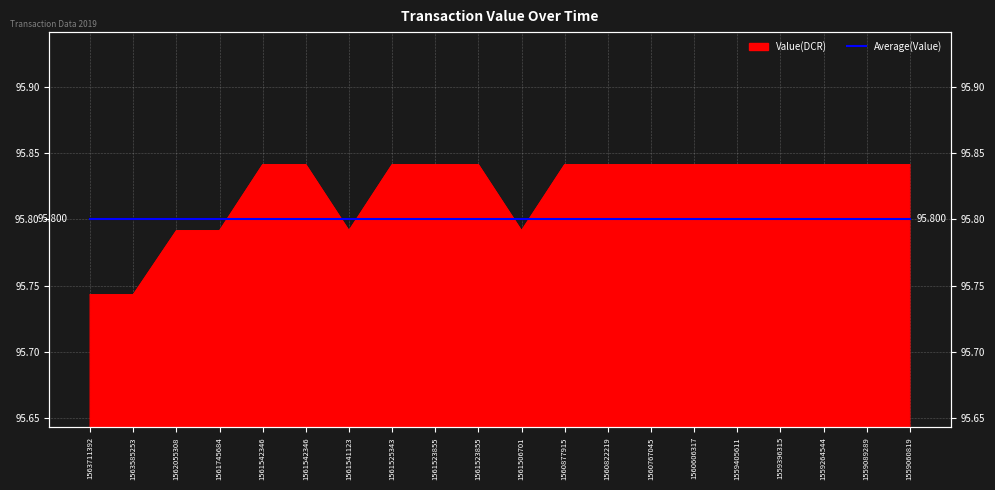

Is it true that the value at 1561506701 is 32.4?

False